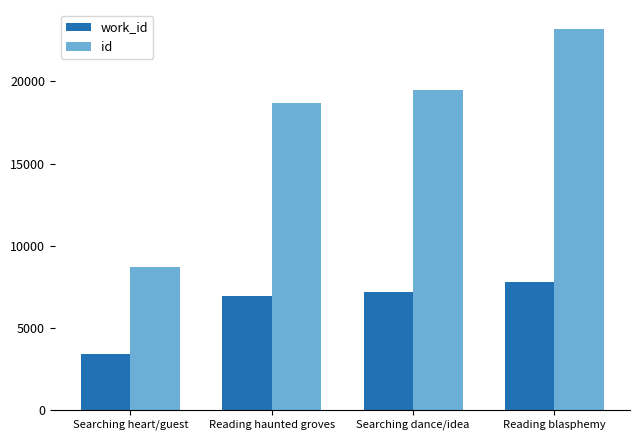

Reading right to left, transcribe all the data shown in this chart.

work_id: Reading blasphemy=7769	Searching dance/idea=7171	Reading haunted groves=6942	Searching heart/guest=3388
id: Reading blasphemy=23192	Searching dance/idea=19462	Reading haunted groves=18703	Searching heart/guest=8670